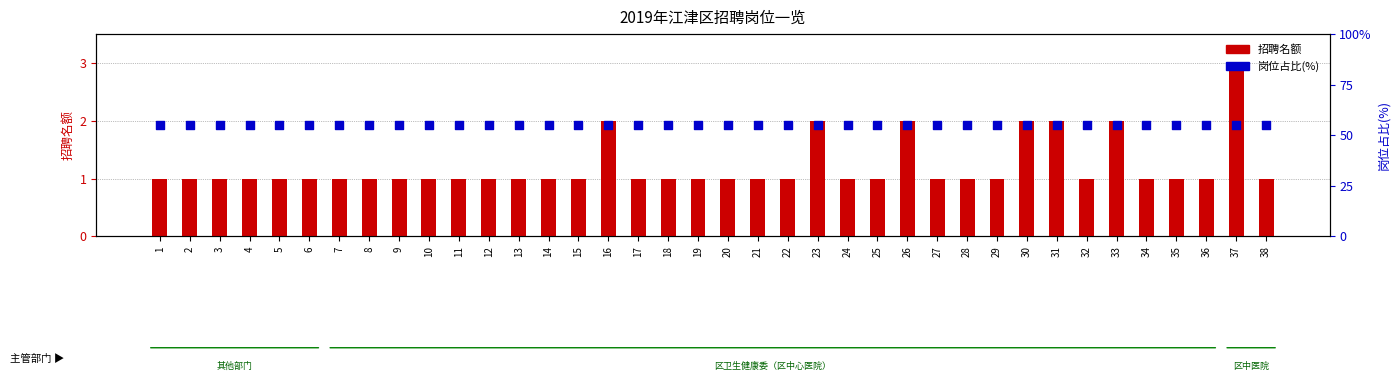

What are all the series names shown in the legend?

招聘名额, 岗位占比(%)